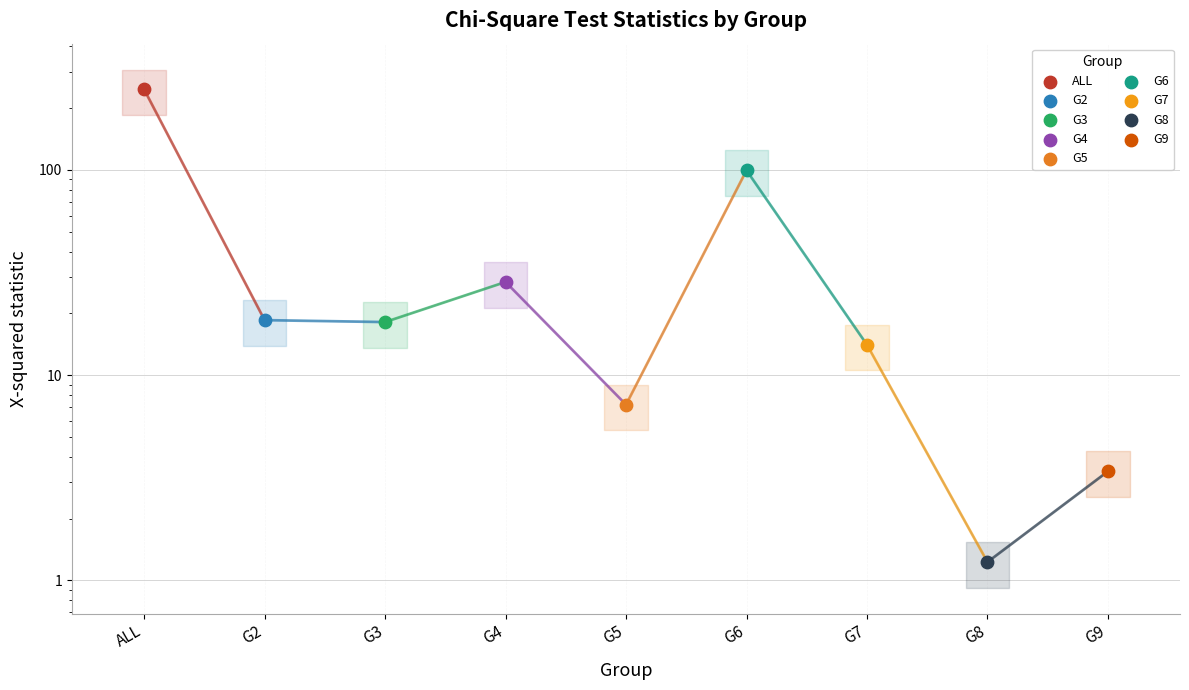

Approximately how many times larger is the value at G7 compared to G8?

11.4